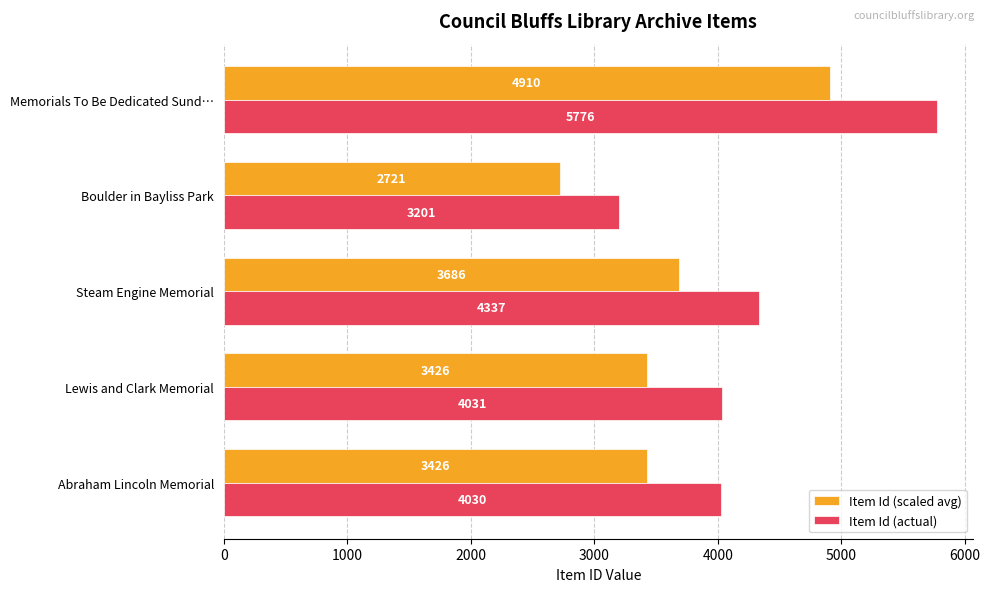

Which category has the lowest value in the Item Id (actual) series?

Boulder in Bayliss Park